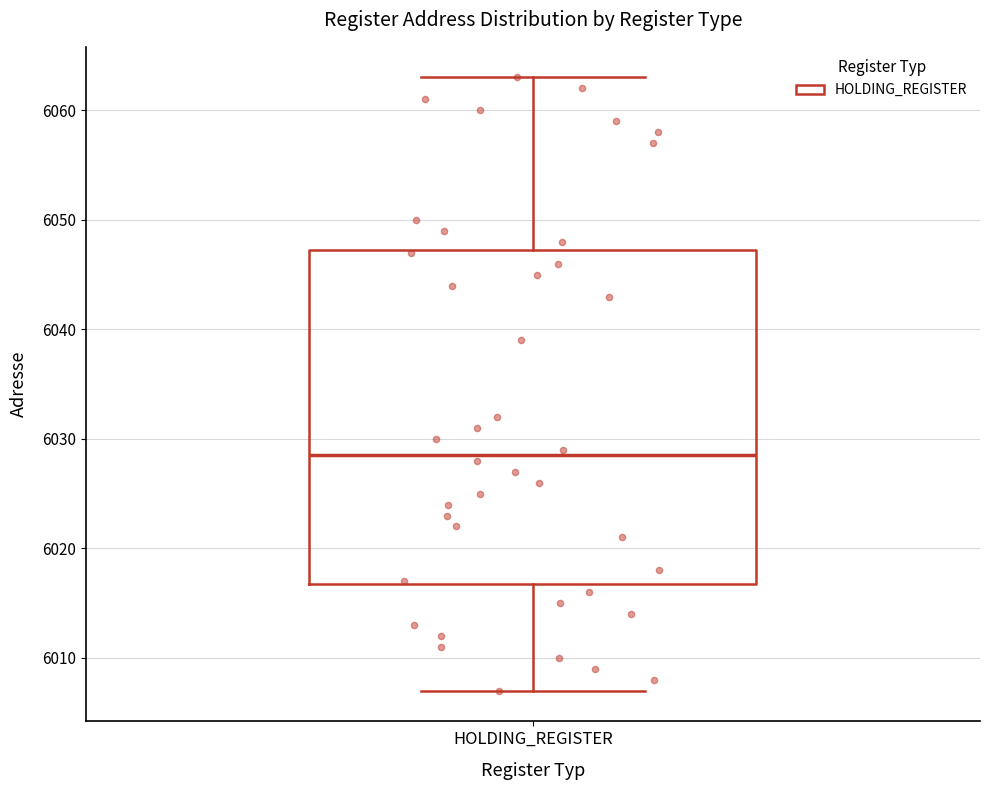

Read this box plot against the y-axis: the position of the median line, the range covered by the box, and the ends of both whiskers. The values are not printed on the chart, so give them approximately, as read against the axis.

median 6029, box 6017 to 6047, whiskers 6007 to 6063